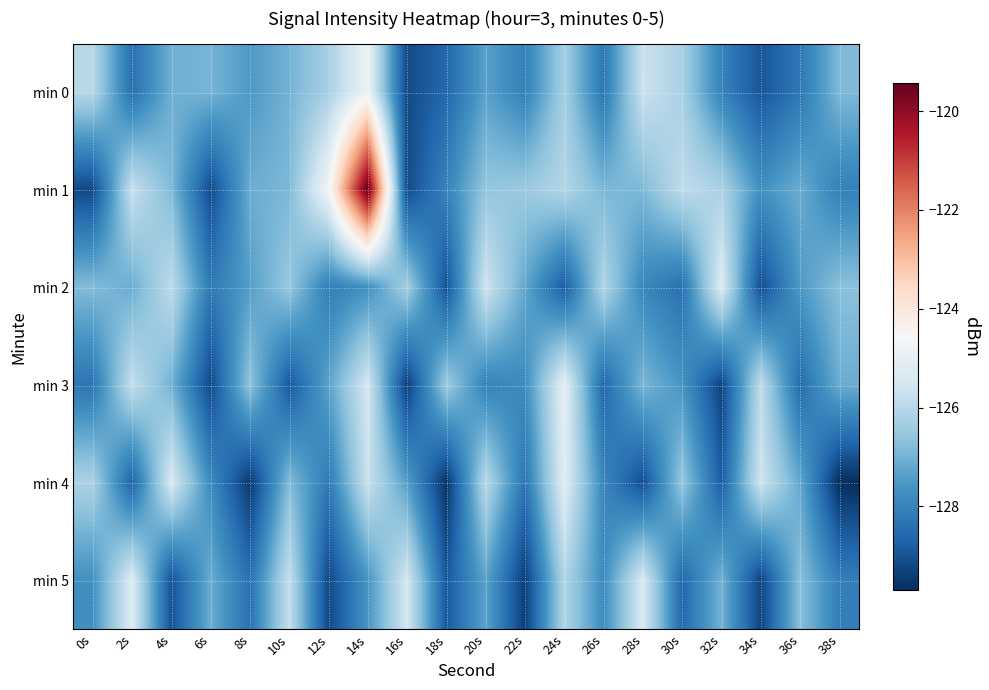

Which label corresponds to the smallest value in the chart?

38s